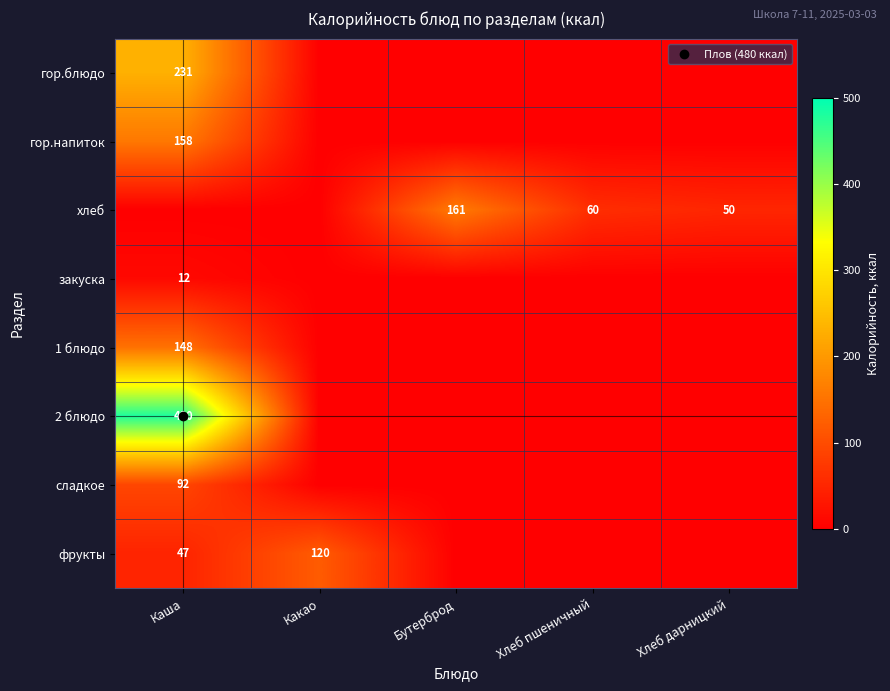

Count the number of data series in this chart.

8